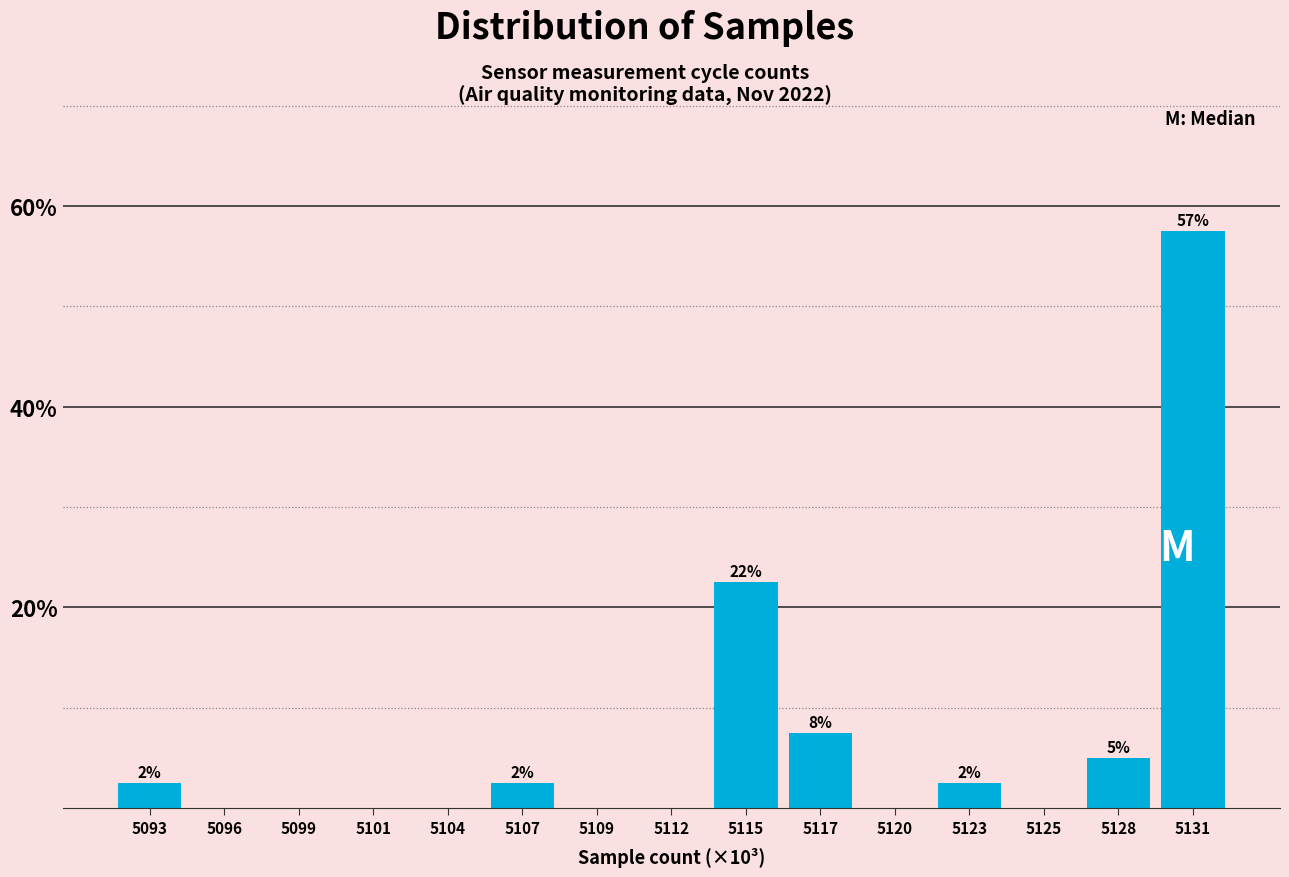

Reading right to left, transcribe all the data shown in this chart.

5131=57.5	5128=5.0	5125=0.0	5123=2.5	5120=0.0	5117=7.5	5115=22.5	5112=0.0	5109=0.0	5107=2.5	5104=0.0	5101=0.0	5099=0.0	5096=0.0	5093=2.5